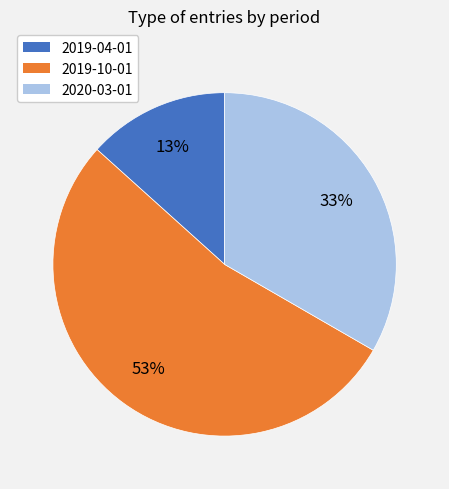

To the nearest percent, what is the average slice percentage?

33%